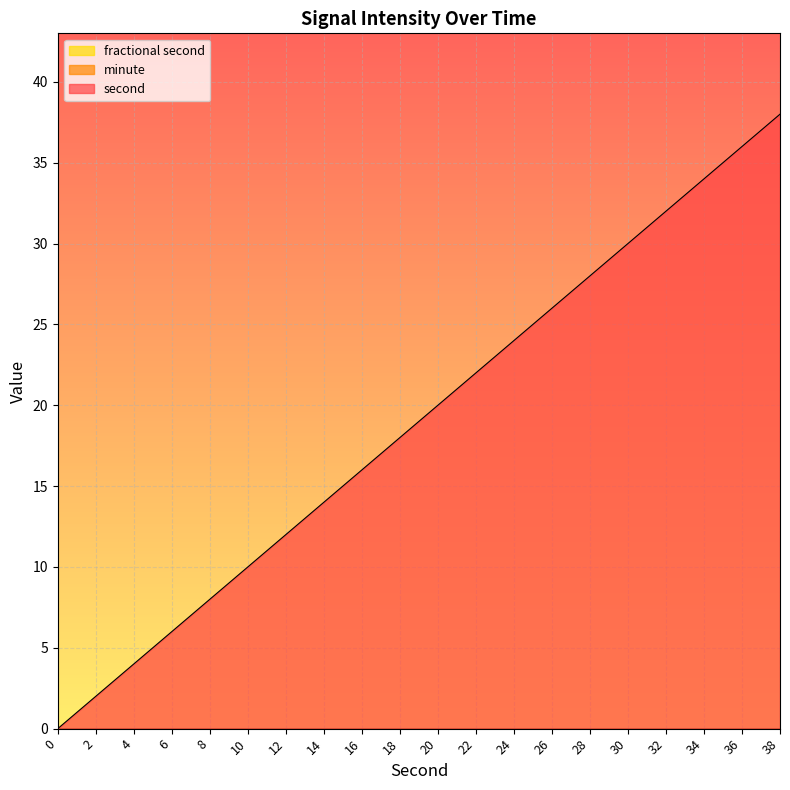

What is the value of the second point at the 11th from the left?

20